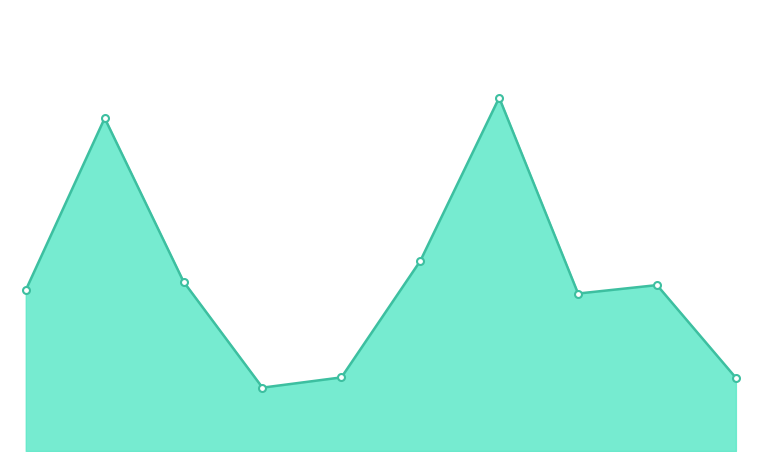

Where does the data first go above 123?

1